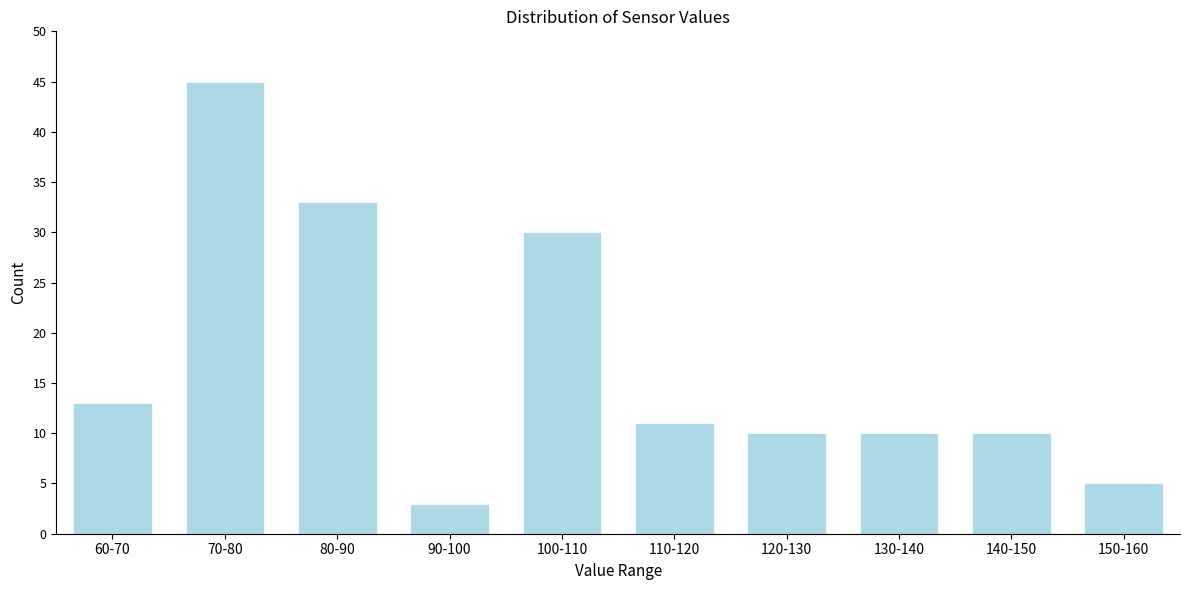

Reading left to right, what are all the values shown in this chart?

13	45	33	3	30	11	10	10	10	5